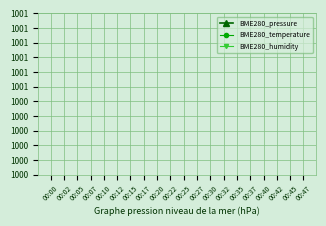

At which label does BME280_temperature first exceed 999?

00:00